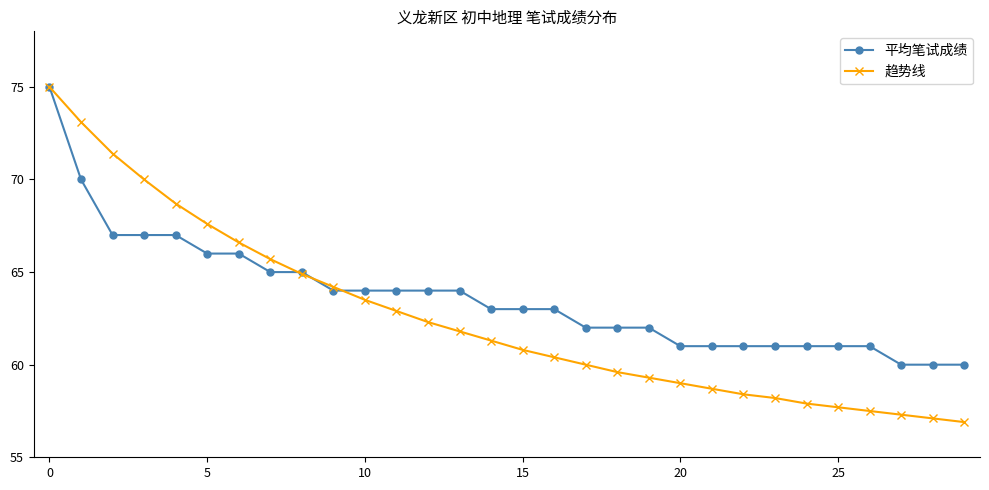

How many data points in 趋势线 are less than 61?

15